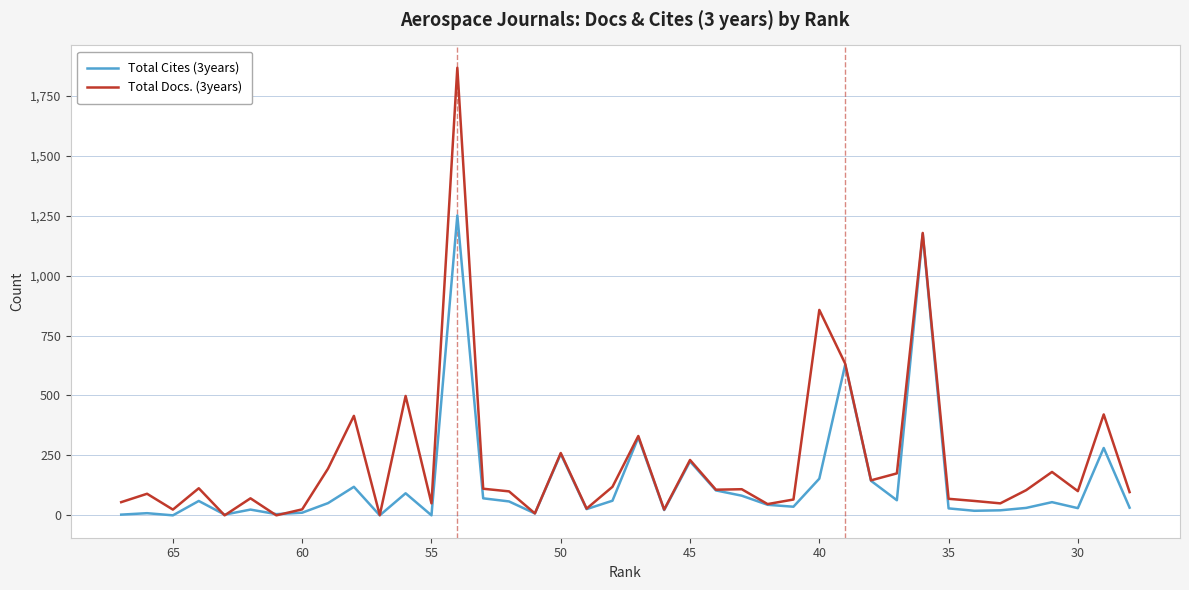

Count the number of categories in the chart.

40